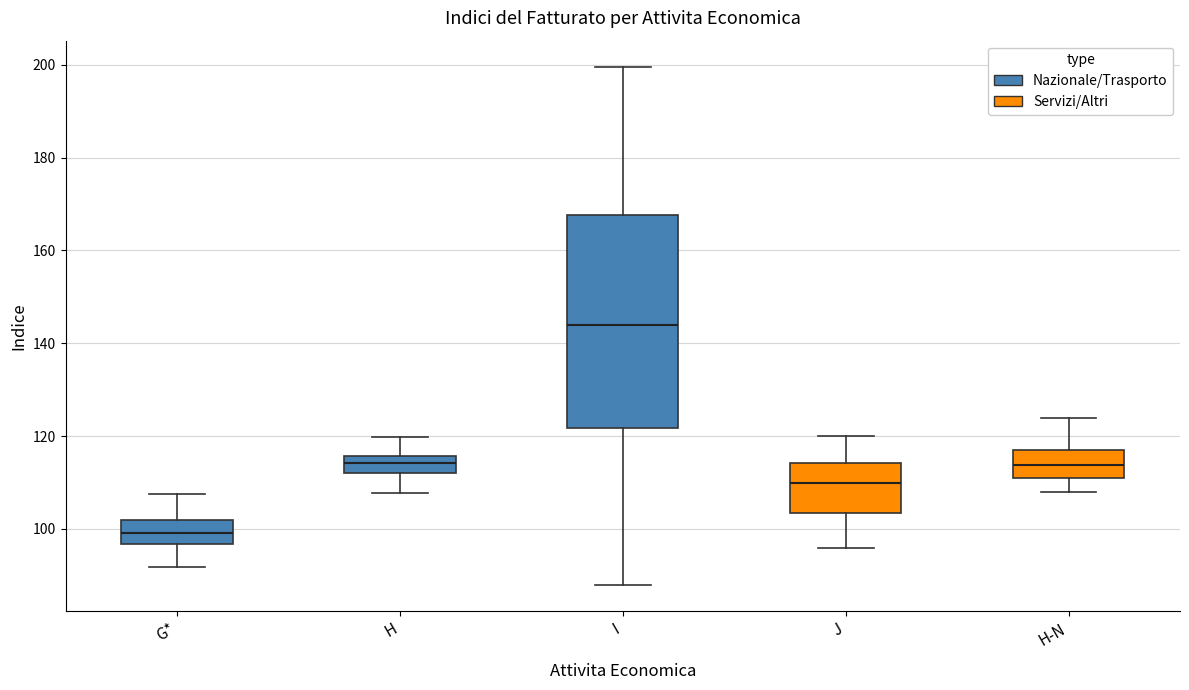

Reading left to right, read every box against the y-axis: the position of its median line, the range the box covers, and the ends of its whiskers. The values are not printed on the chart, so give them approximately, as read against the axis.

G*: median 100, box 96 to 102, whiskers 92 to 108
H: median 114, box 112 to 116, whiskers 108 to 120
I: median 144, box 122 to 168, whiskers 88 to 200
J: median 110, box 104 to 114, whiskers 96 to 120
H-N: median 114, box 110 to 118, whiskers 108 to 124